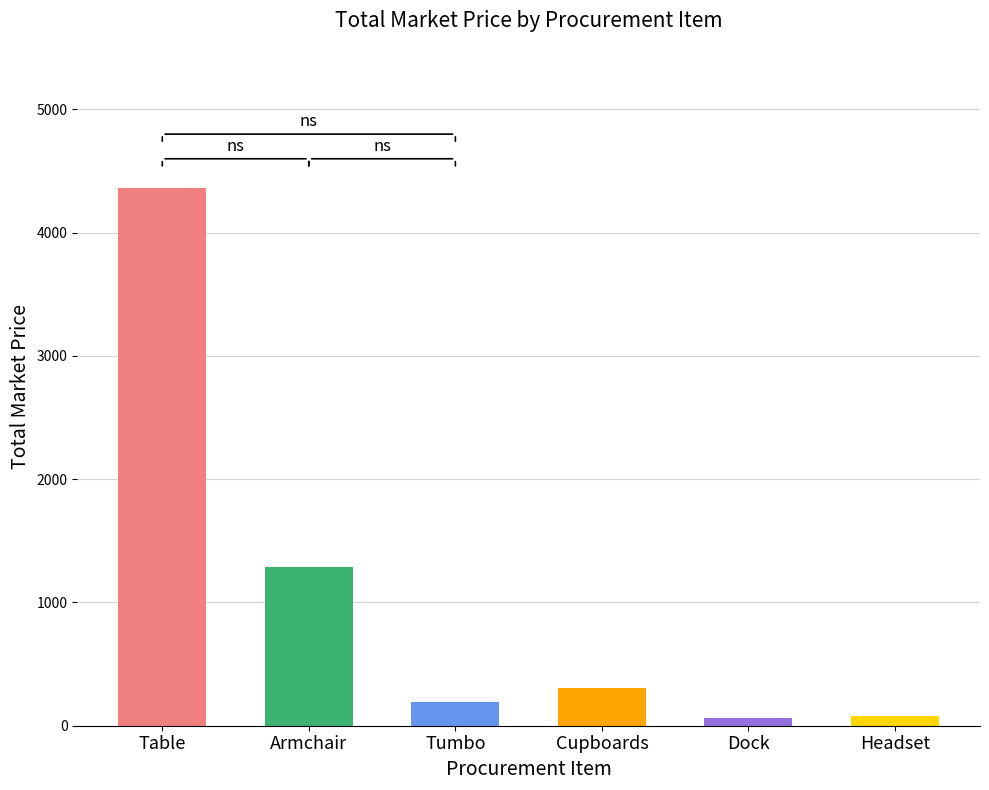

Which has a higher value, Headset or Table?

Table